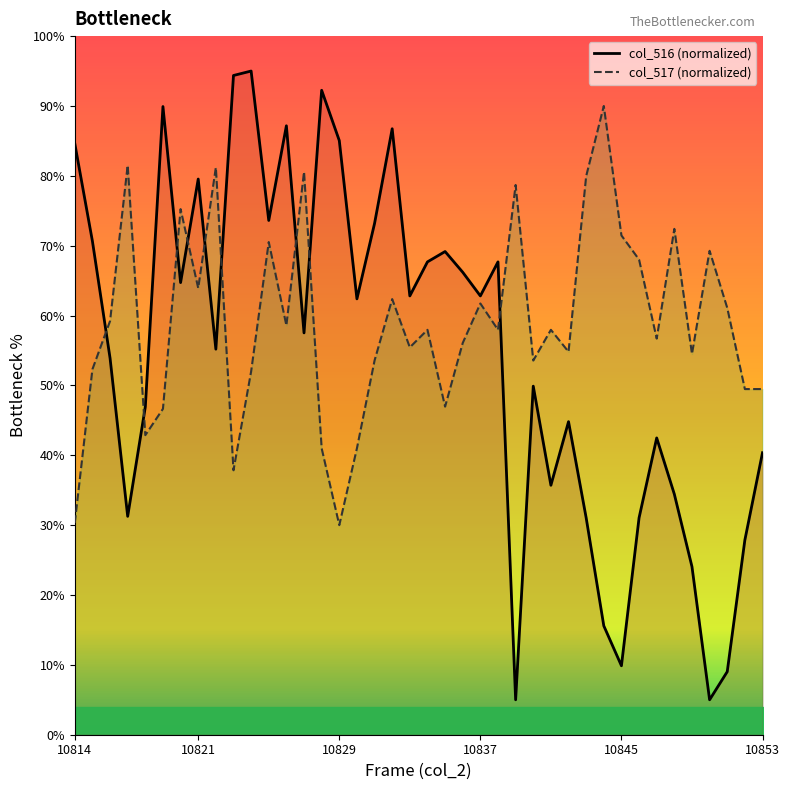

The value of col_516 (normalized) at 10821 is 79.5. True or false?

True